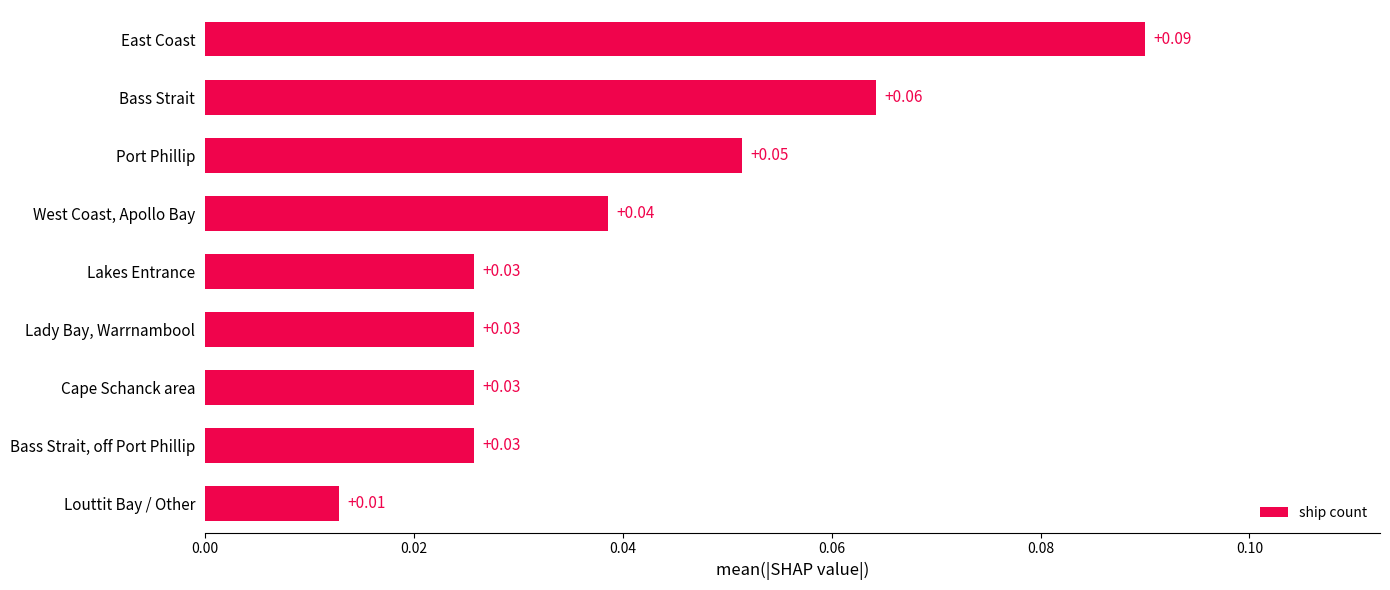

Between Louttit Bay / Other and West Coast, Apollo Bay, which is larger?

West Coast, Apollo Bay